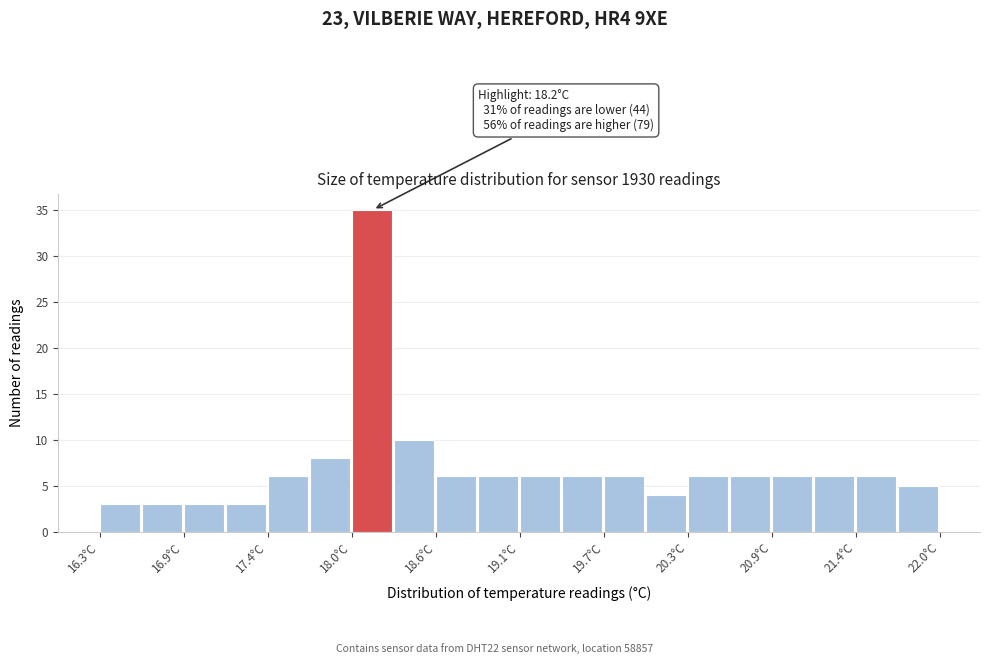

Read against the x-axis, roughly where is the centre of the tallest bar?

18.1